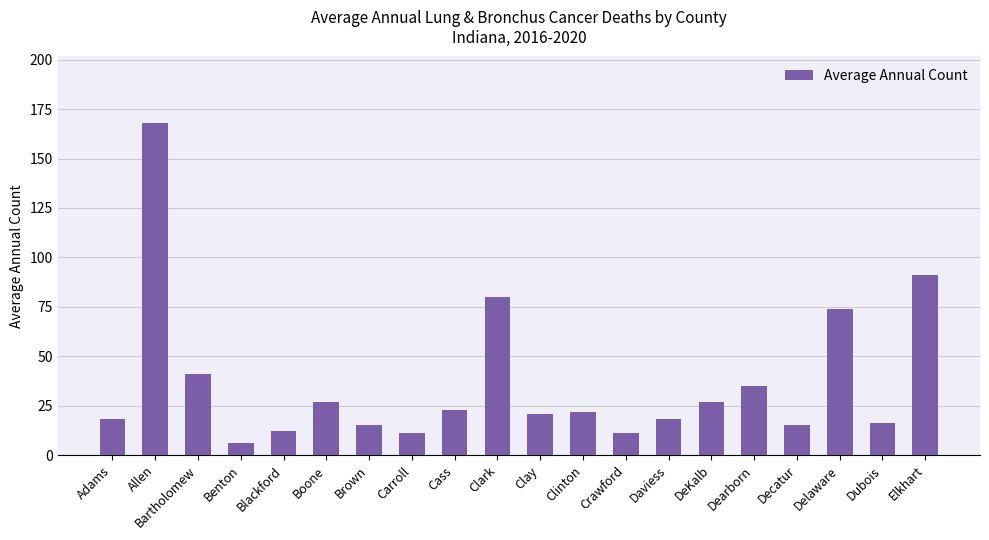

What is the average value?

37